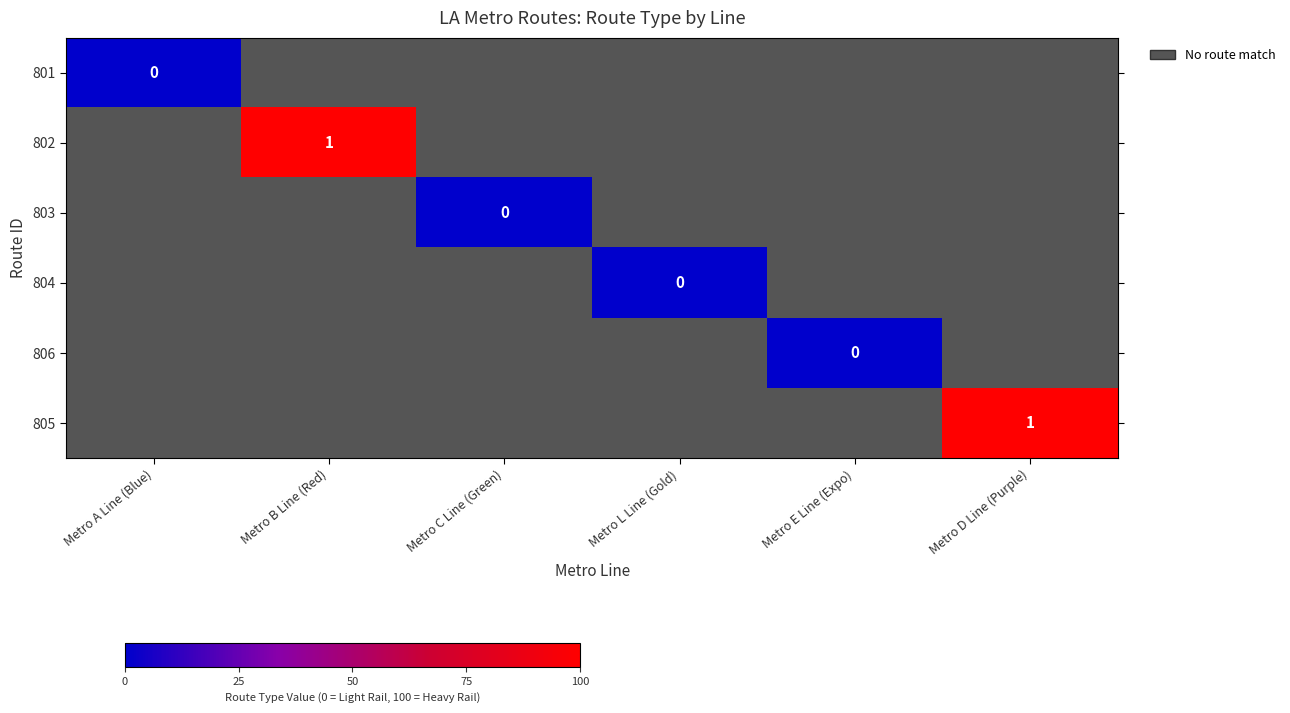

What is the smallest value displayed?

-1